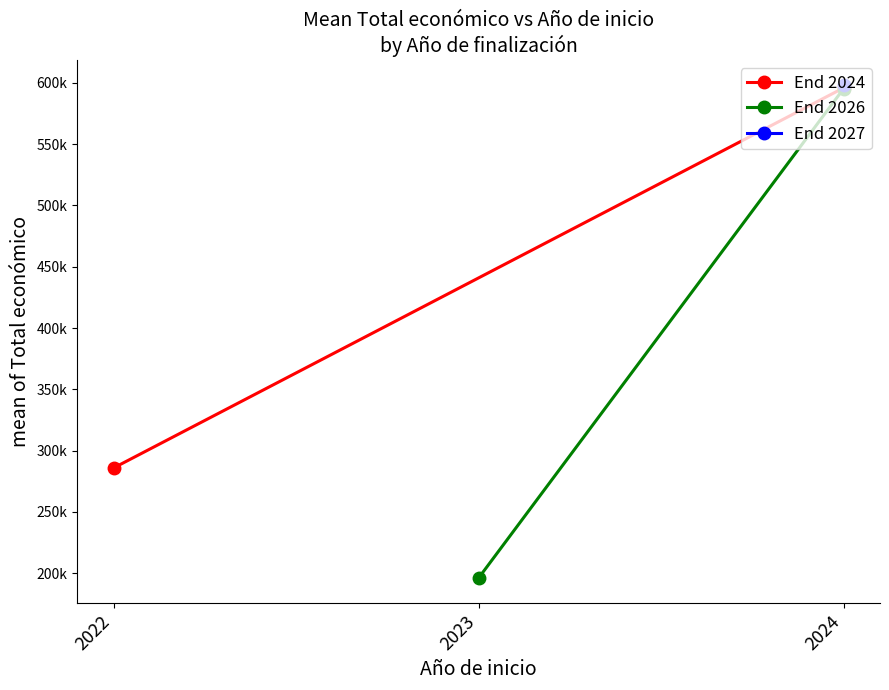

Rank the series at 2024 from highest to lowest value.

End 2024, End 2026